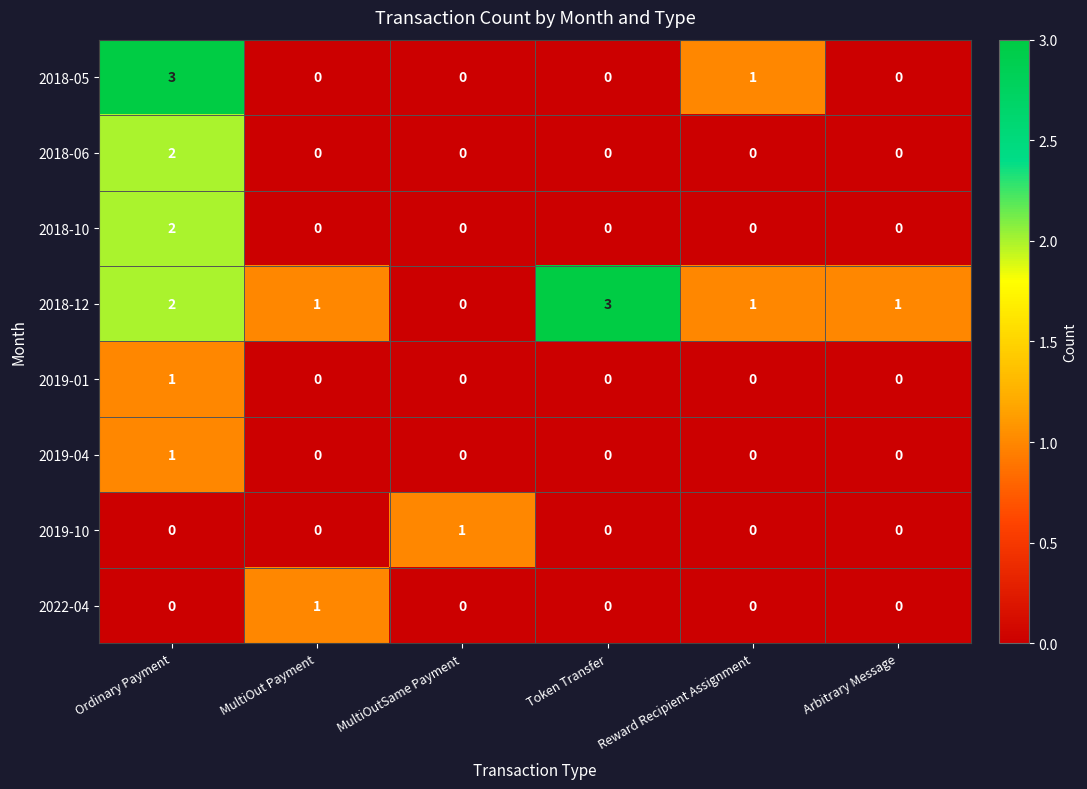

Is the value of 2018-12 at Reward Recipient Assignment greater than the value of 2019-10 at Reward Recipient Assignment?

Yes